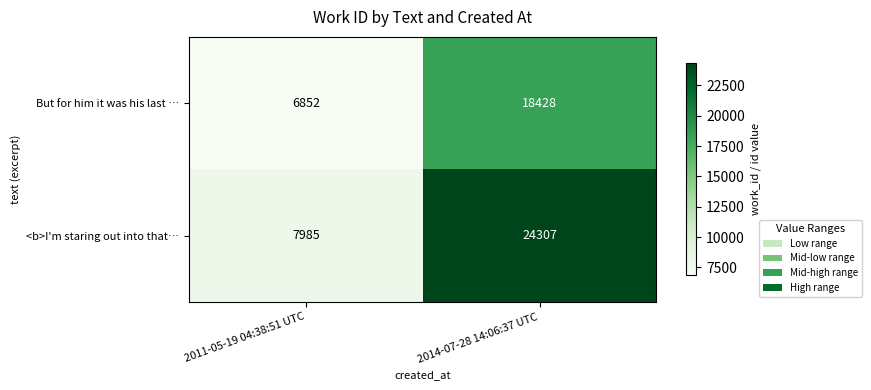

At which label does <b>I'm staring out into that… reach its peak?

2014-07-28 14:06:37 UTC